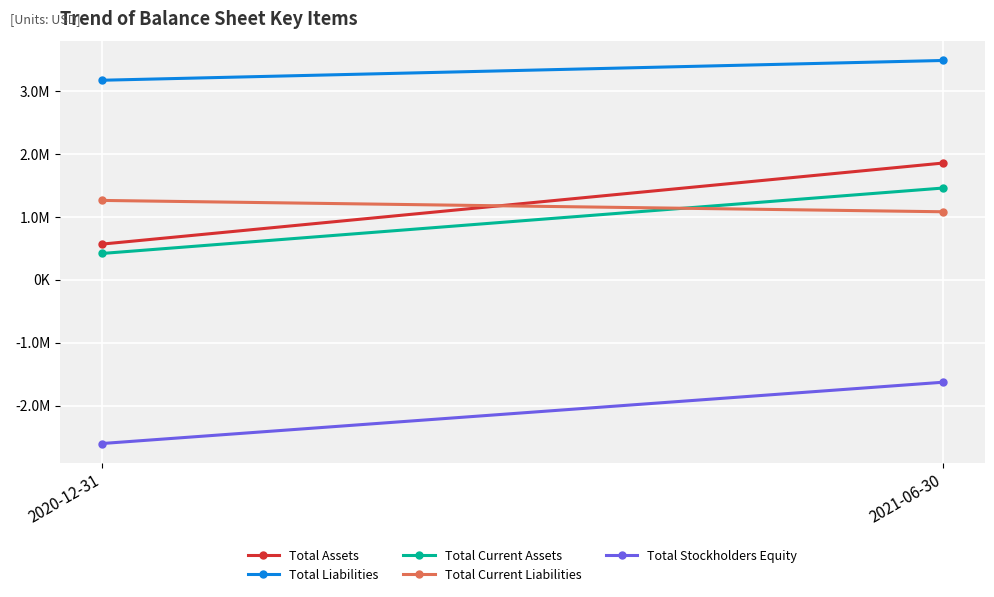

What is the difference between the maximum and minimum values in the Total Stockholders Equity series?

972615